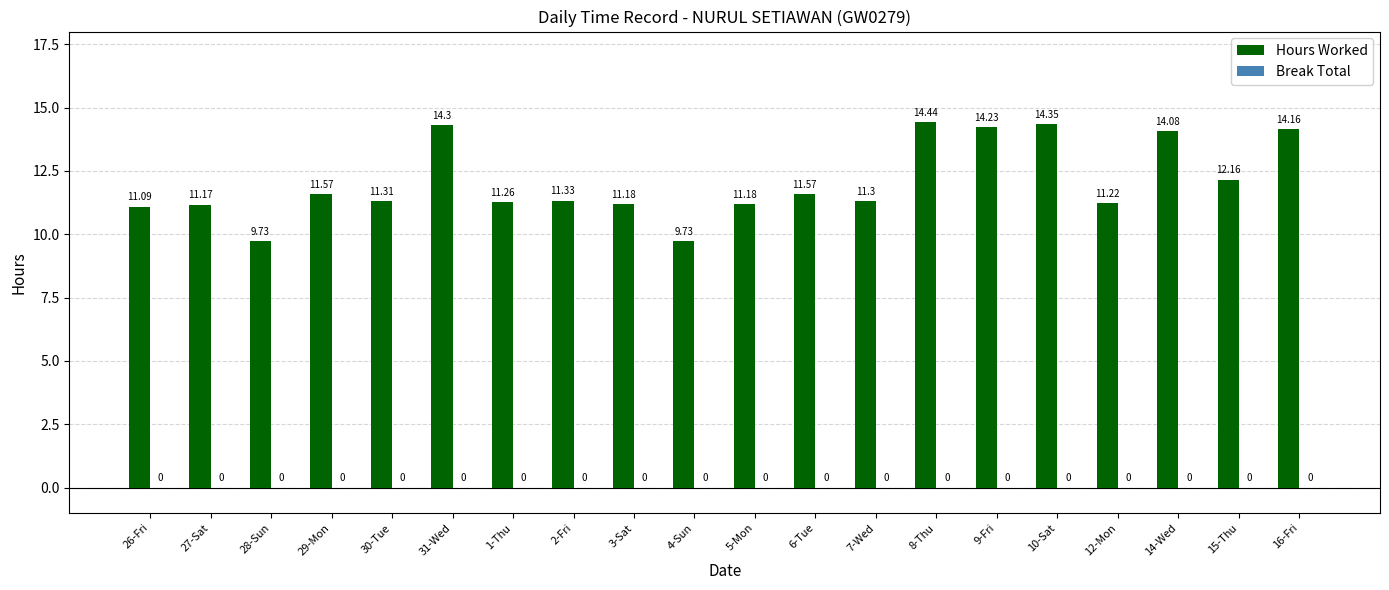

Between 9-Fri and 2-Fri, which is larger?

9-Fri